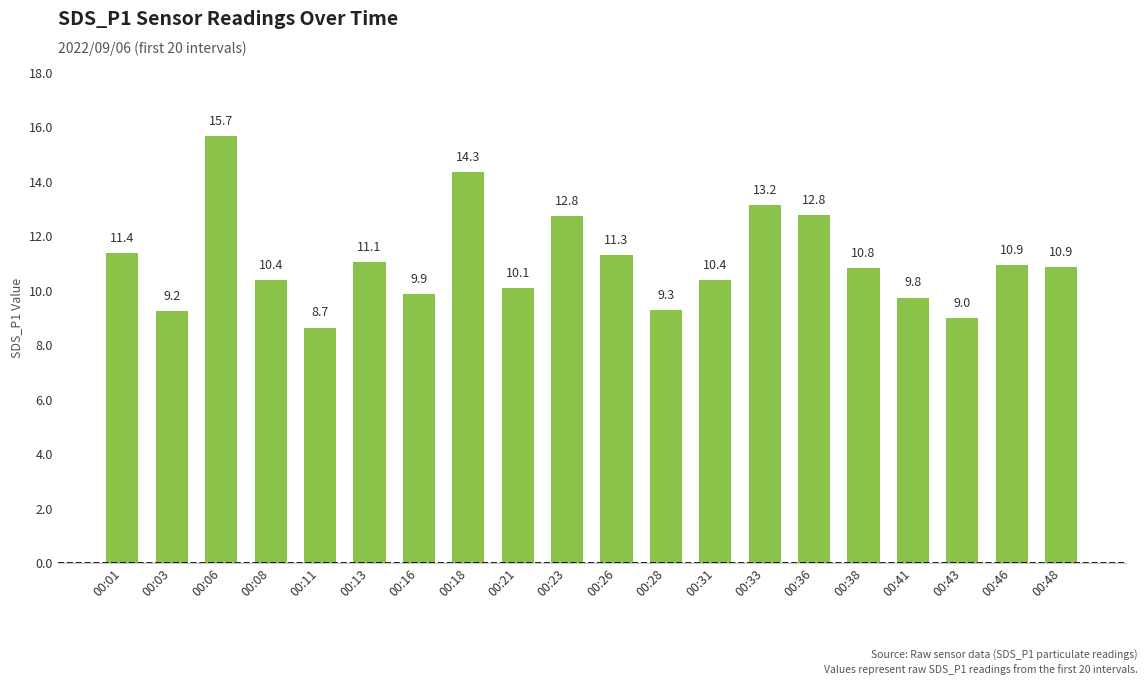

At which category does the chart reach its peak across all series?

00:06